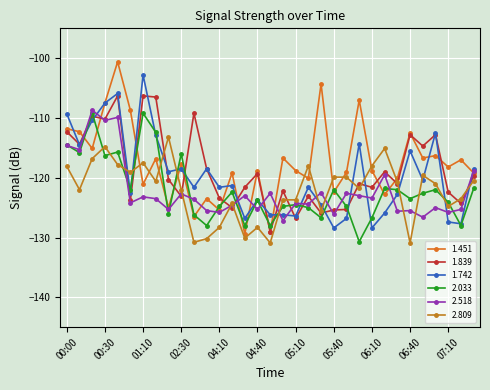

How many data points does each series have?

33